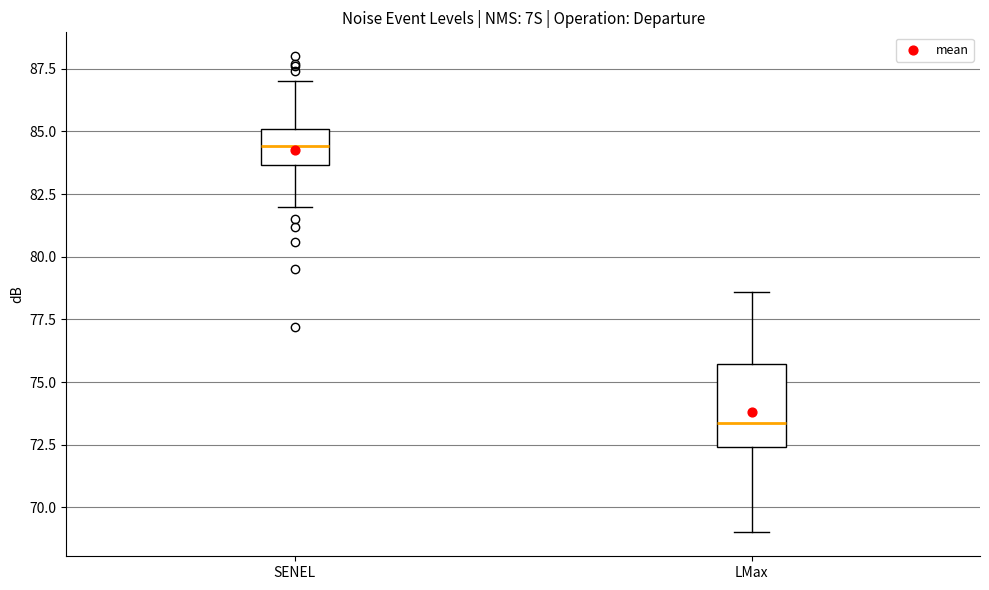

Where does the upper whisker of the box for SENEL end on the y-axis? The values are not printed on the chart, so give them approximately, as read against the axis.

87.0